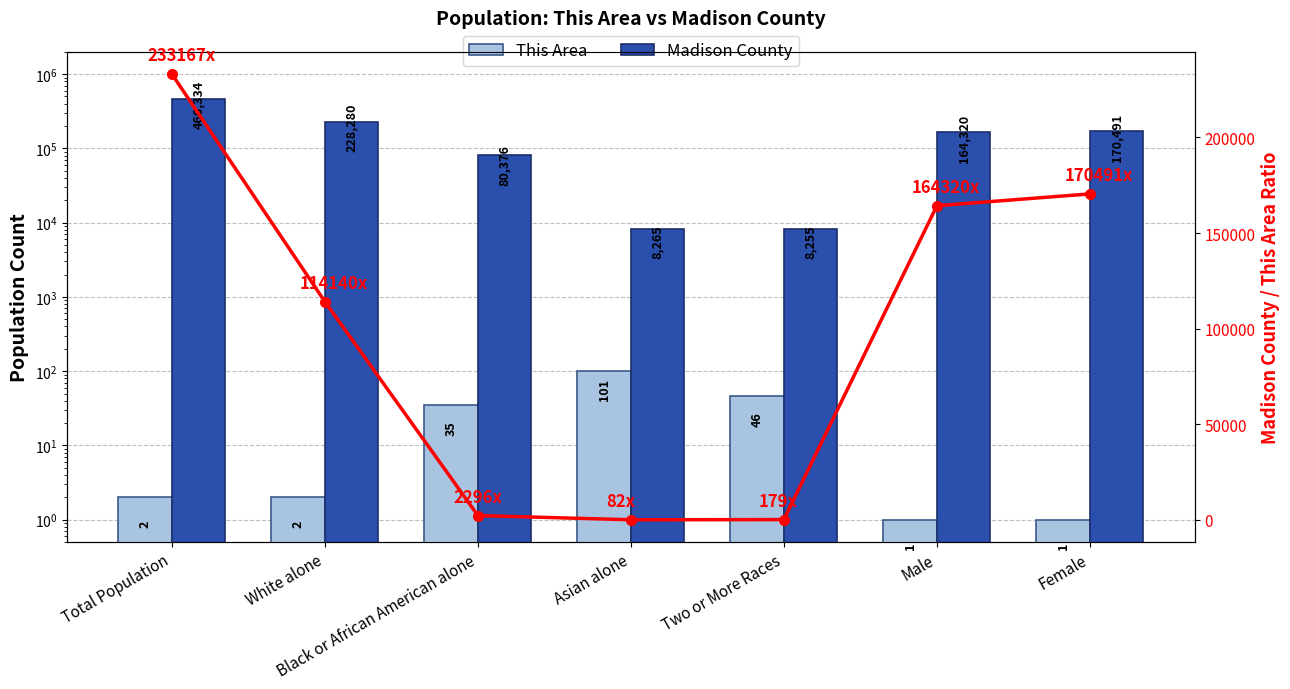

What is the label of the 6th bar from the left?

Male